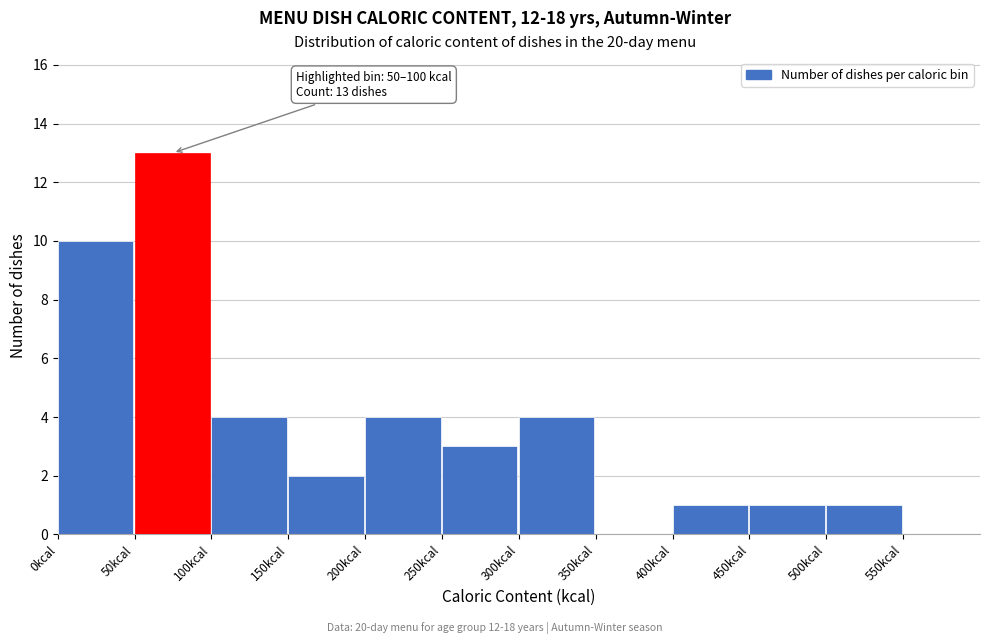

Over which range of the x-axis is the bar tallest?

50 to 100